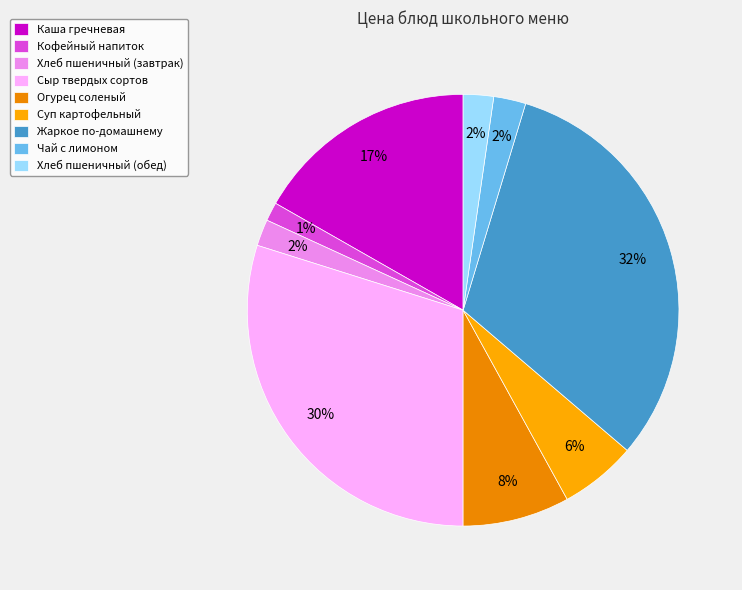

To the nearest percent, what is the combined percentage of Сыр твердых сортов and Хлеб пшеничный (завтрак)?

32%